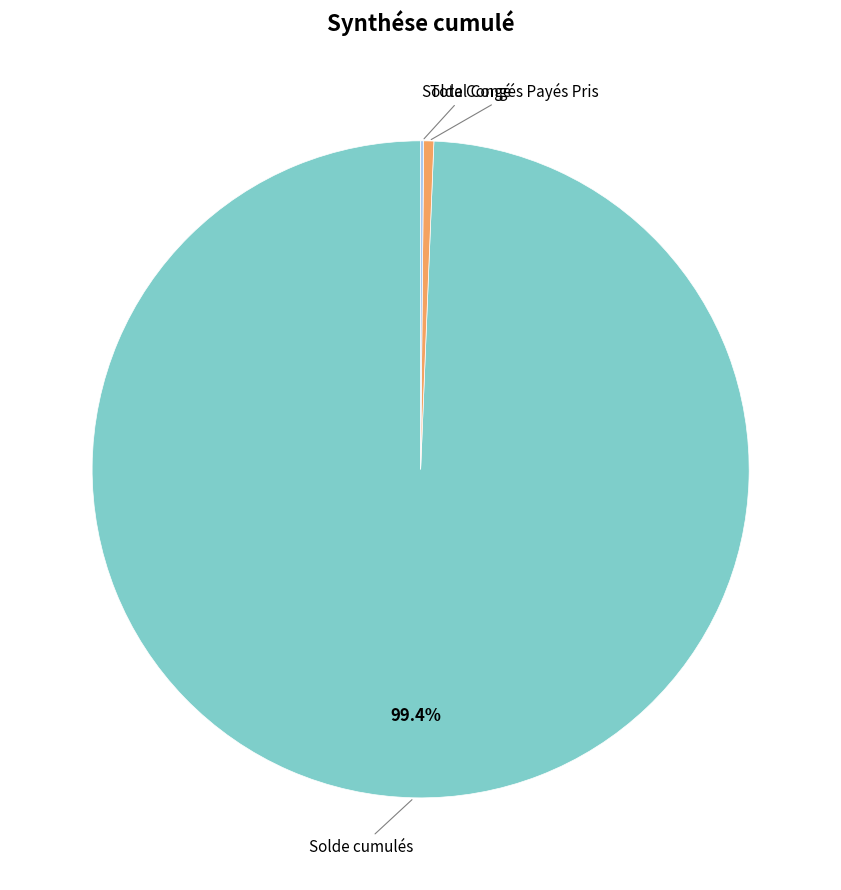

Do Total Congés Payés Pris and Solde cumulés together represent more than half of the pie?

Yes